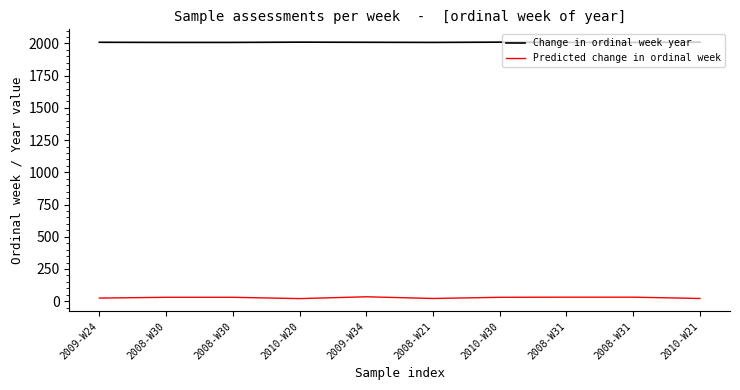

What are all the series names shown in the legend?

Change in ordinal week year, Predicted change in ordinal week